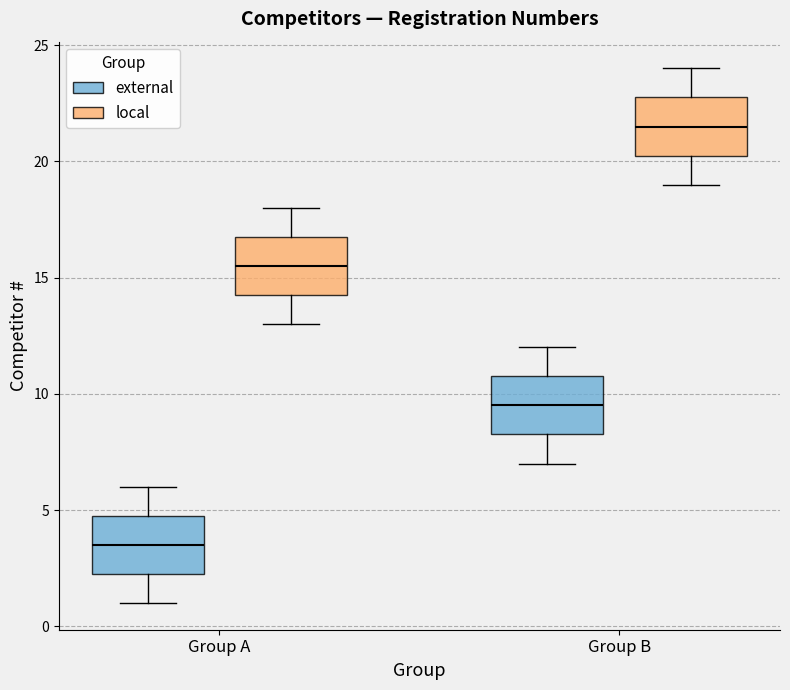

Where is the lower edge of the box for Group A (local) on the y-axis? The values are not printed on the chart, so give them approximately, as read against the axis.

14.5